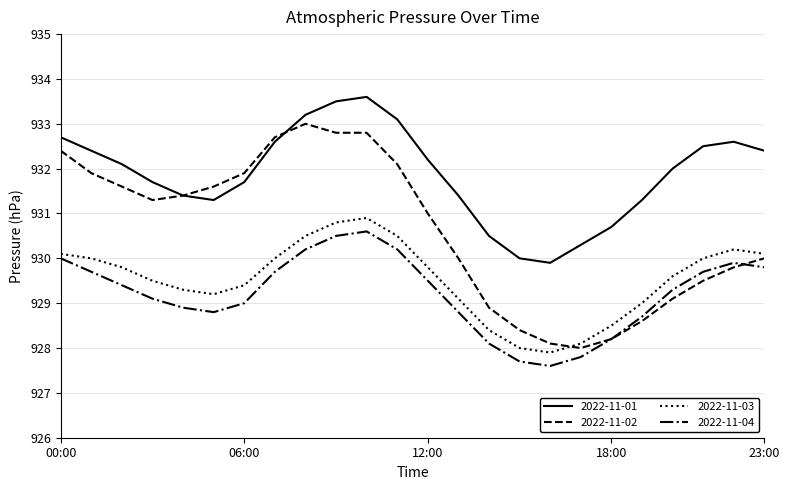

Which series has the largest total across all categories?

2022-11-01